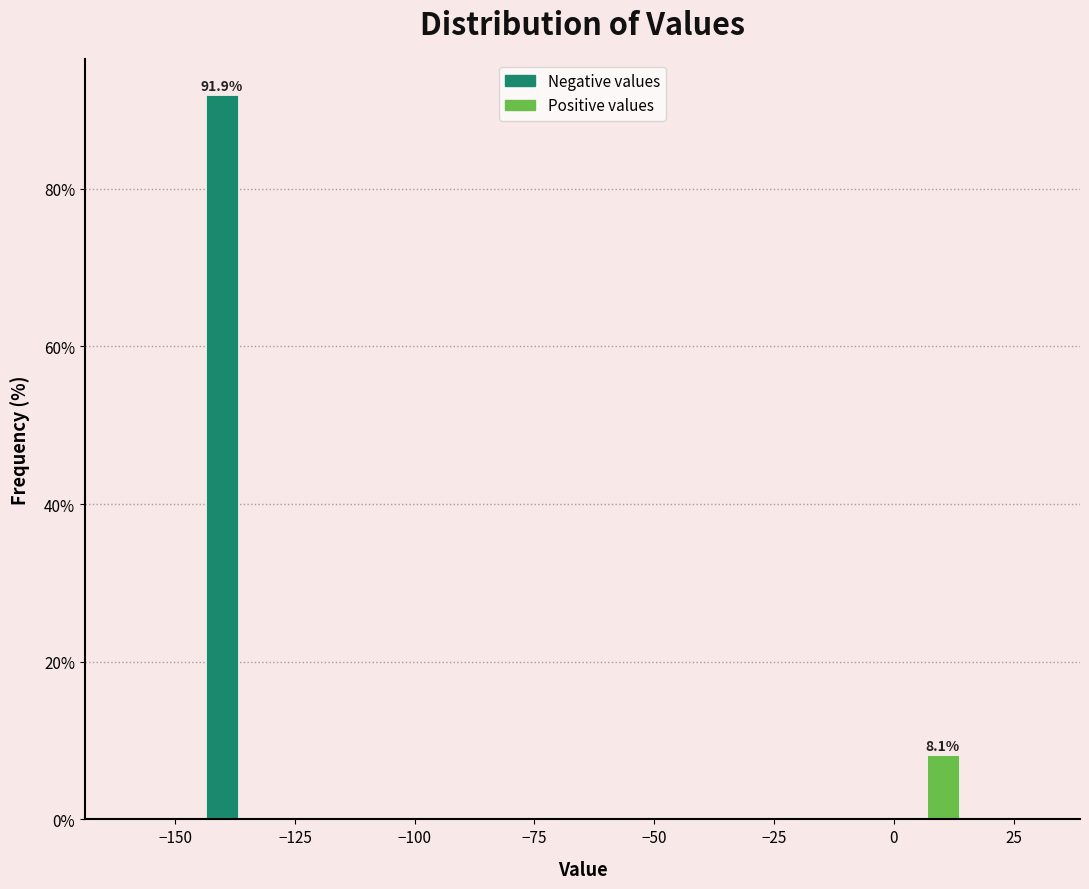

Around what value on the x-axis is the tallest bar? Give the approximate position of its centre, as read against the axis.

-140